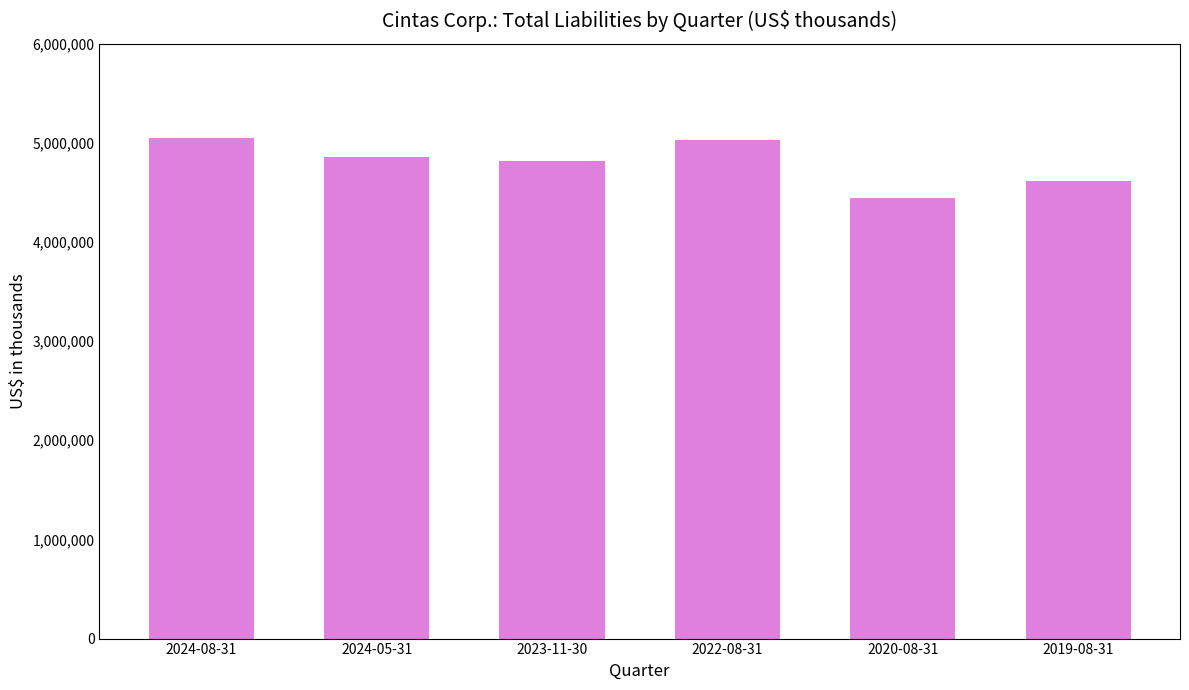

What is the change in value from 2024-08-31 to 2019-08-31?

-436090